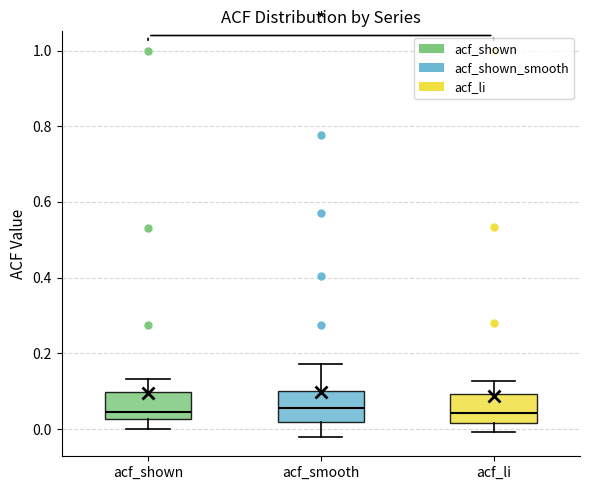

Reading left to right, transcribe this box plot: for each box, give where its median line is, the range the box spans, and where its two whiskers end, as read against the y-axis. The values are not printed on the chart, so give them approximately, as read against the axis.

acf_shown: median 0.04, box 0.02 to 0.10, whiskers 0.00 to 0.14
acf_smooth: median 0.06, box 0.02 to 0.10, whiskers -0.02 to 0.18
acf_li: median 0.04, box 0.02 to 0.10, whiskers 0.00 to 0.12